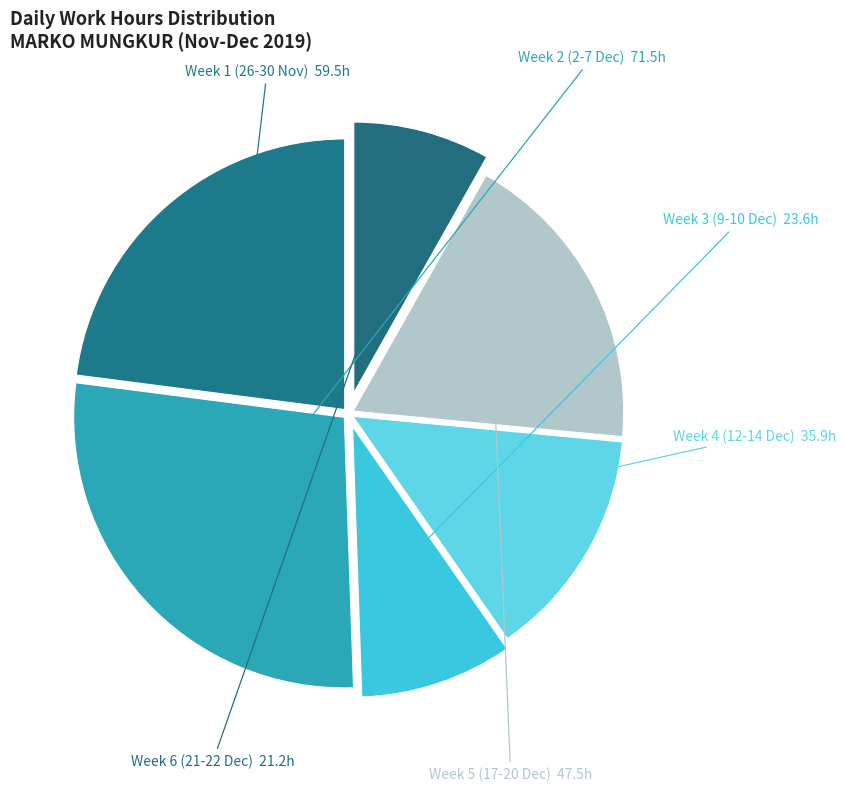

How many segments does this pie chart have?

6